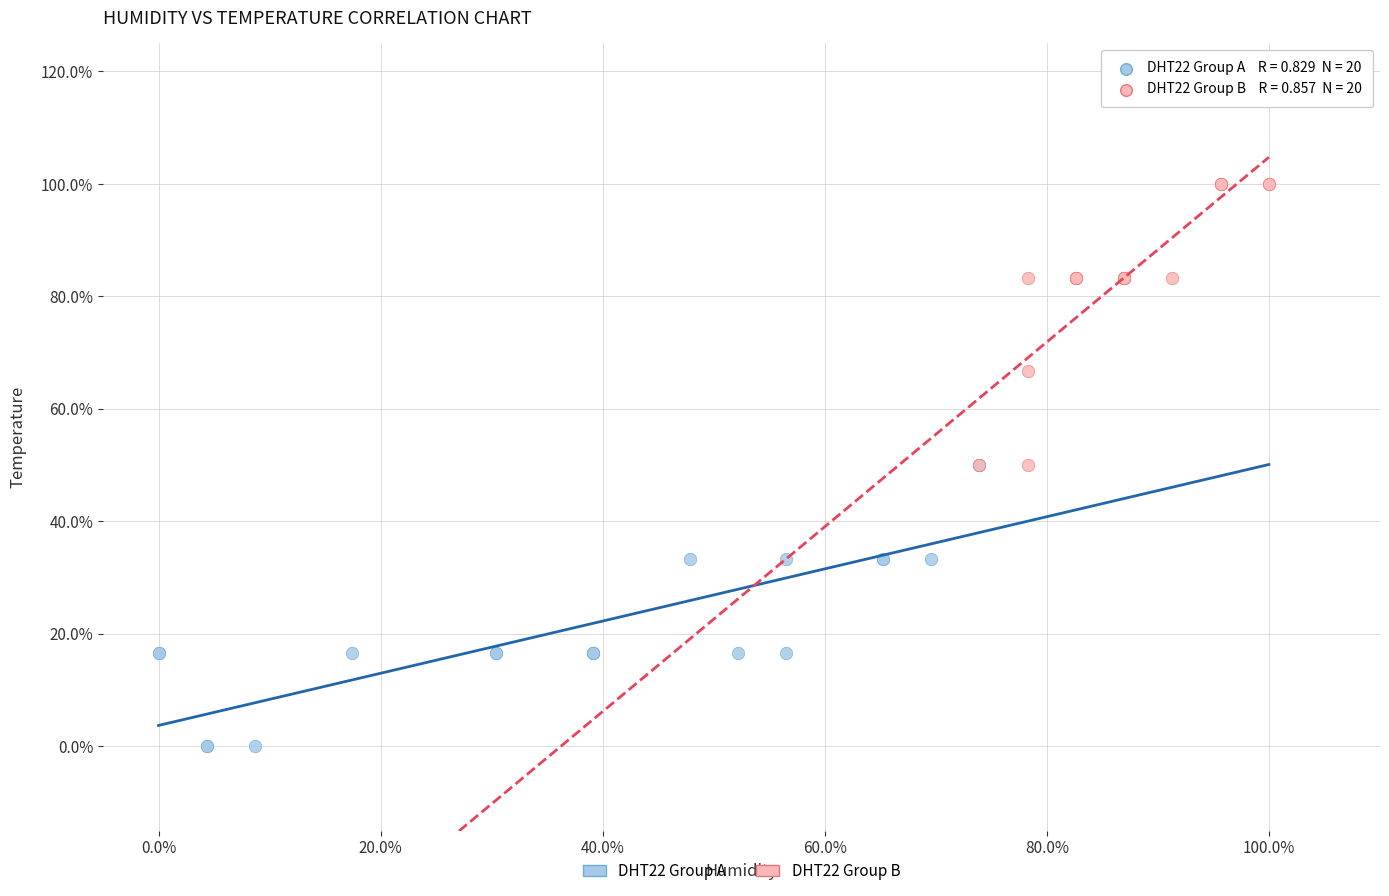

What are all the series names shown in the legend?

DHT22 Group A, DHT22 Group B